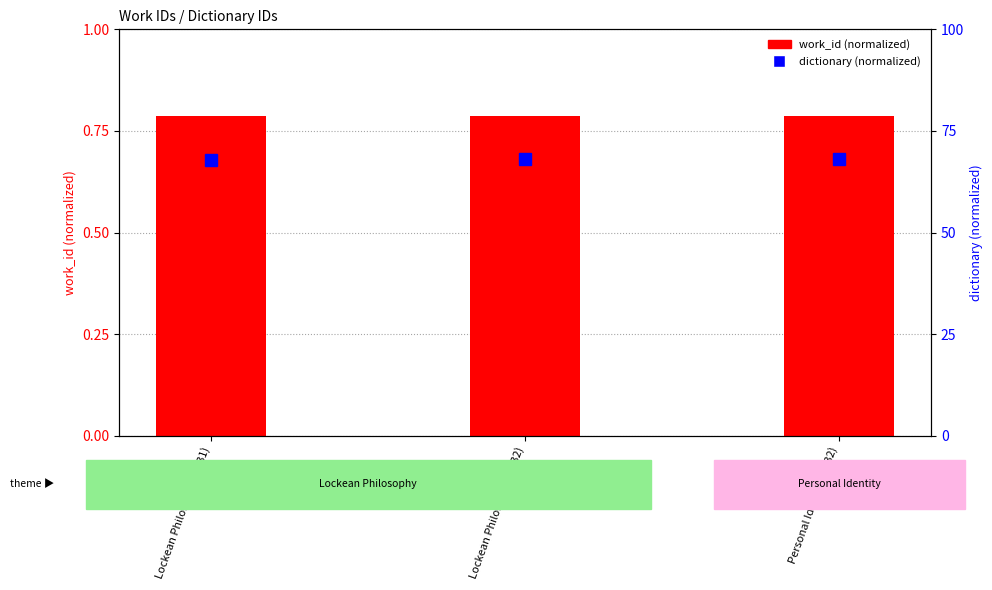

What is the lowest value of the work_id series?

0.8